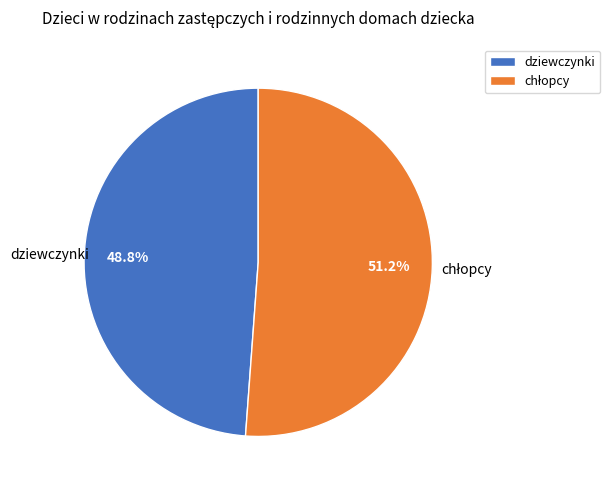

Is there a majority slice in this chart?

Yes